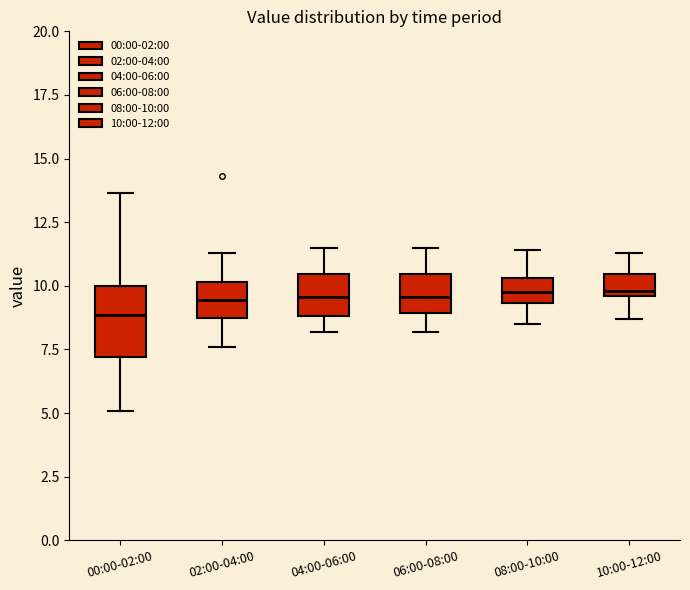

Reading left to right, transcribe this box plot: for each box, give where its median line is, the range the box spans, and where its two whiskers end, as read against the y-axis. The values are not printed on the chart, so give them approximately, as read against the axis.

00:00-02:00: median 9.0, box 7.0 to 10.0, whiskers 5.0 to 13.5
02:00-04:00: median 9.5, box 8.5 to 10.0, whiskers 7.5 to 11.5
04:00-06:00: median 9.5, box 9.0 to 10.5, whiskers 8.0 to 11.5
06:00-08:00: median 9.5, box 9.0 to 10.5, whiskers 8.0 to 11.5
08:00-10:00: median 10.0, box 9.5 to 10.5, whiskers 8.5 to 11.5
10:00-12:00: median 10.0, box 9.5 to 10.5, whiskers 8.5 to 11.5